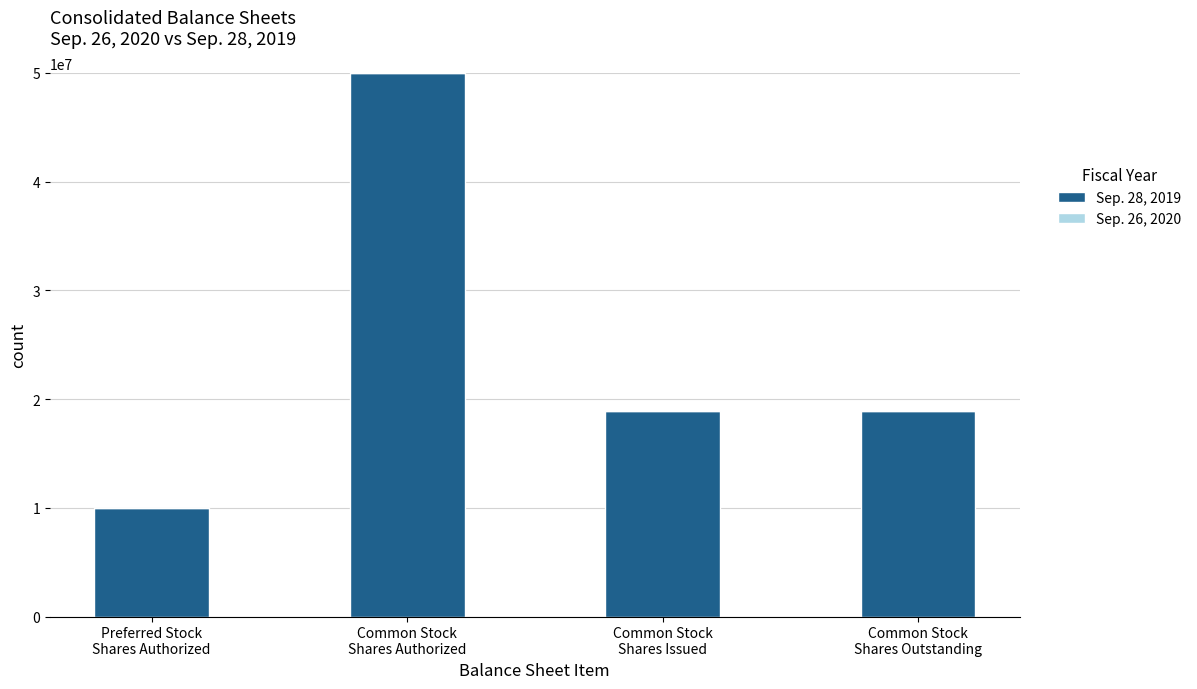

Does the chart contain stacked bars?

Yes